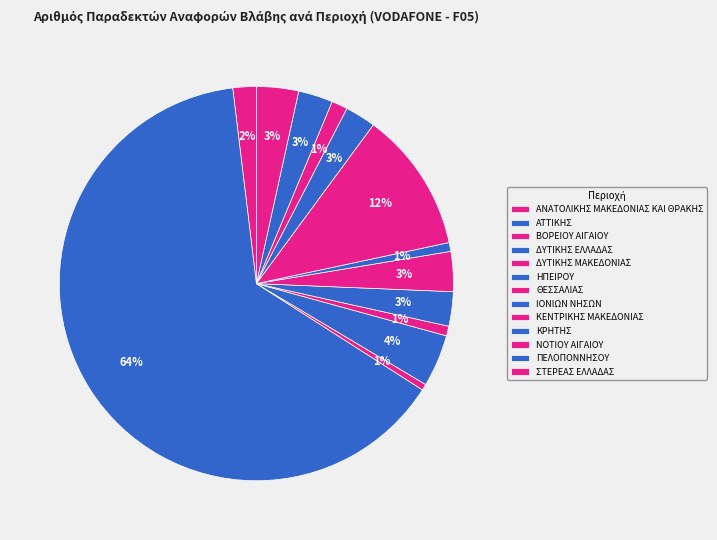

How many segments does this pie chart have?

13